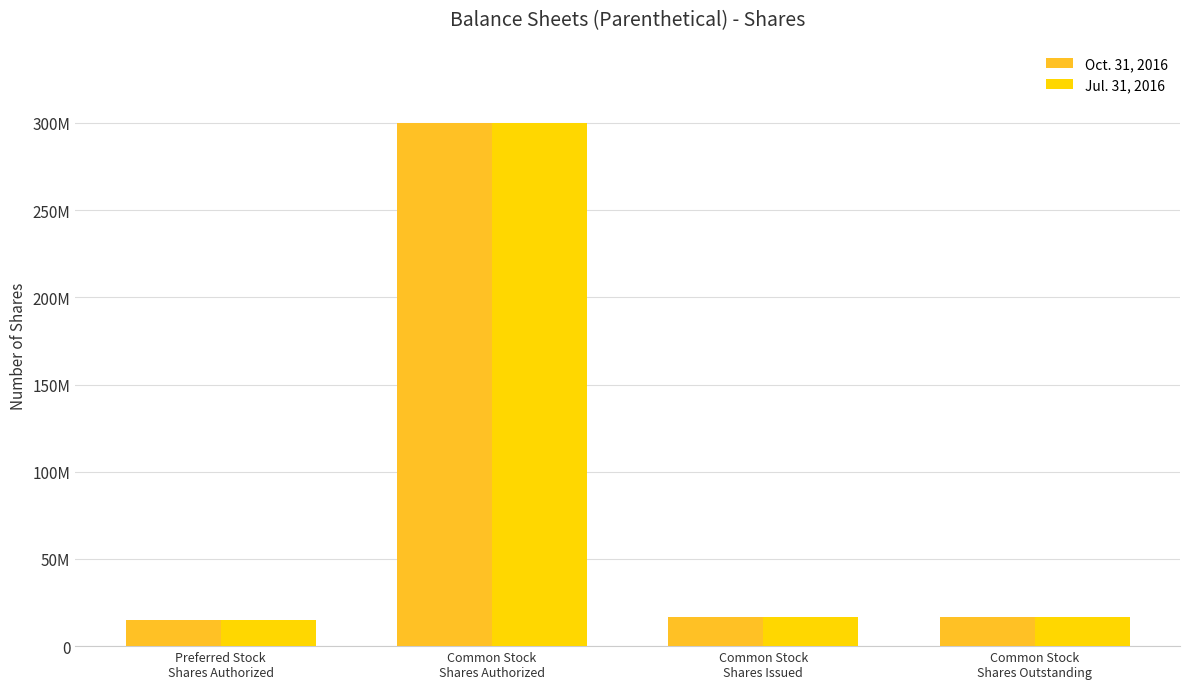

What are all the series names shown in the legend?

Oct. 31, 2016, Jul. 31, 2016